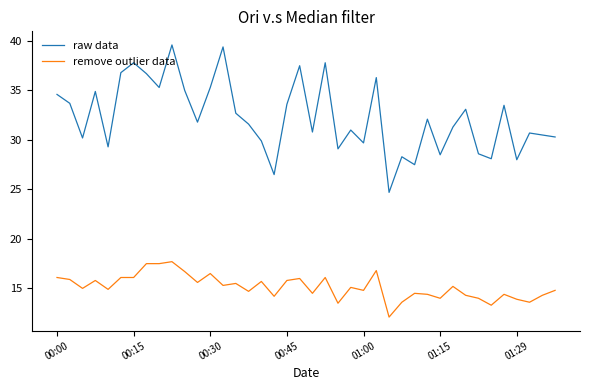

True or false: raw data and remove outlier data cross at least once.

False